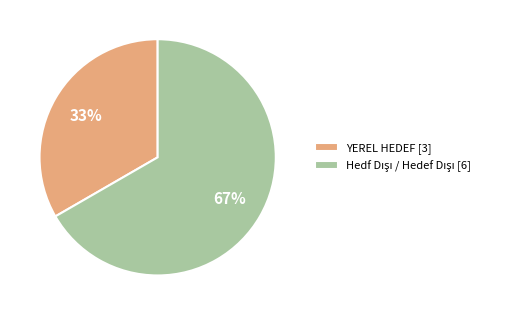

Is it true that YEREL HEDEF is 33% of the pie?

True